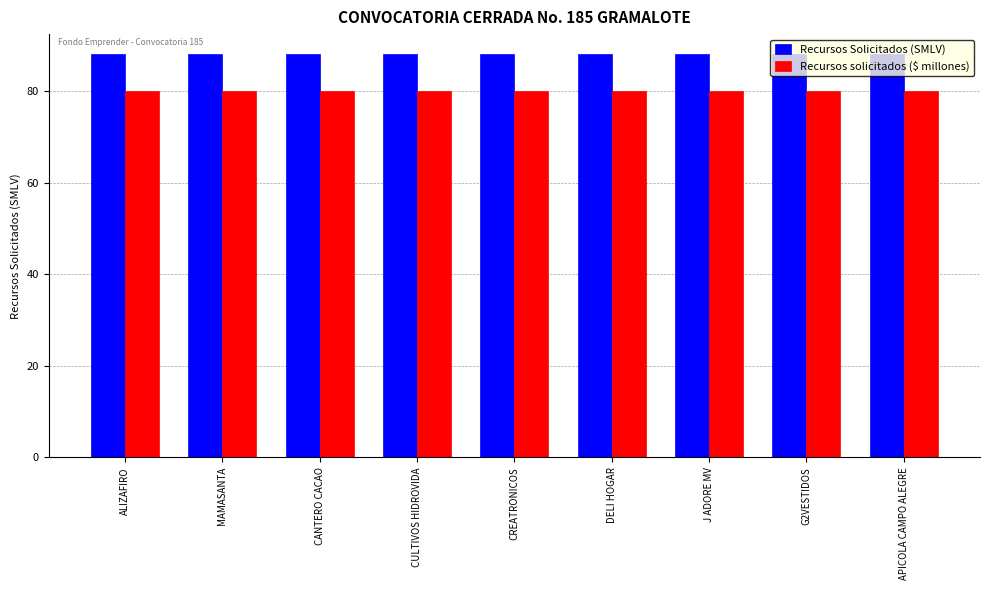

Reading right to left, what are all the values shown in this chart?

Recursos Solicitados (SMLV): 88.0	88.0	88.0	88.0	88.0	88.0	88.0	88.0	88.0
Recursos solicitados ($ millones): 80.0	80.0	80.0	80.0	80.0	80.0	80.0	80.0	80.0